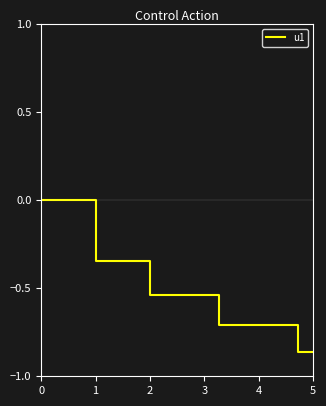

How many data points are less than 0?

6